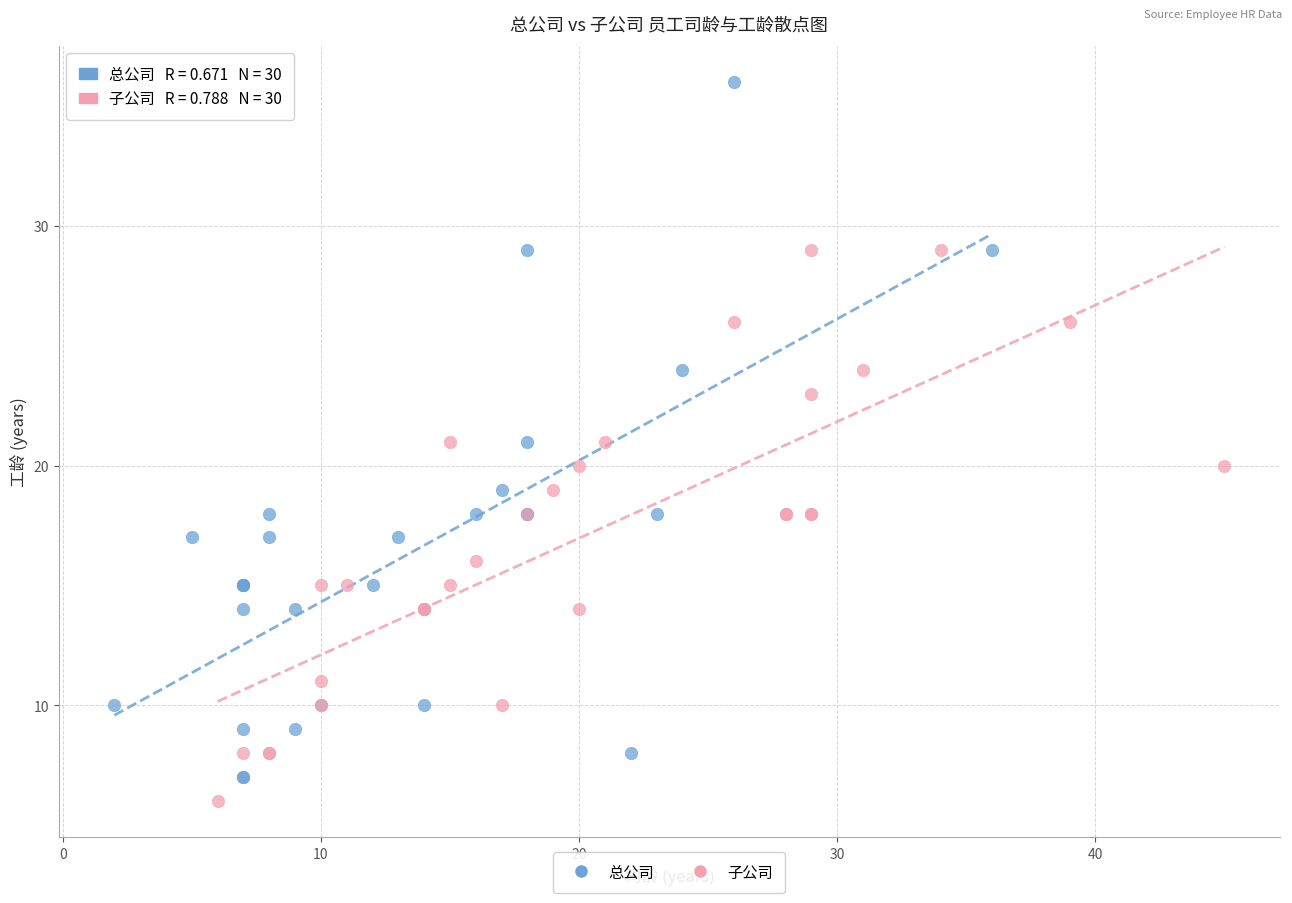

Which series reaches the maximum Y coordinate?

总公司